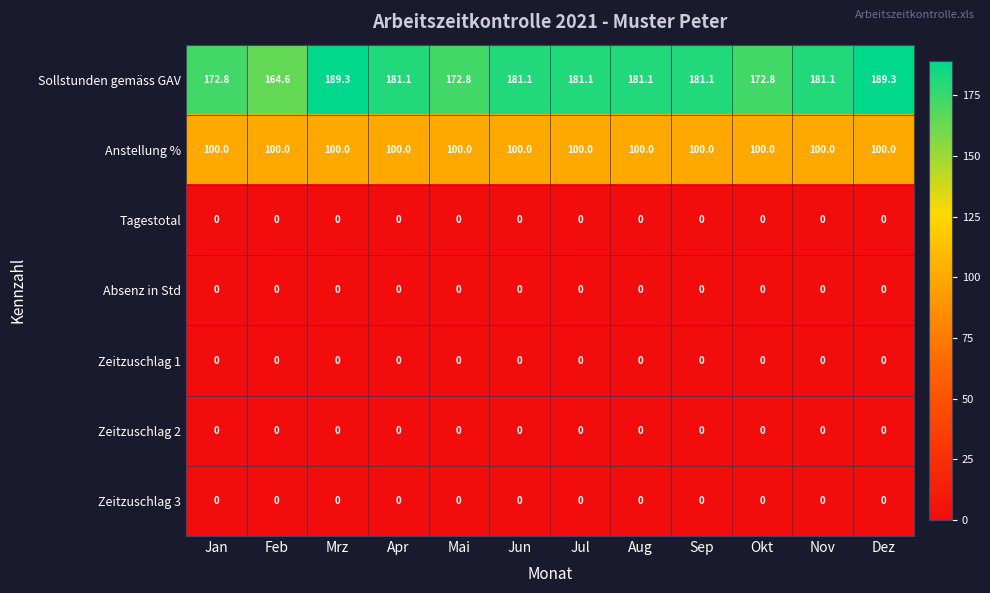

Between Jan and Mrz, which series saw the biggest shift?

Sollstunden gemäss GAV